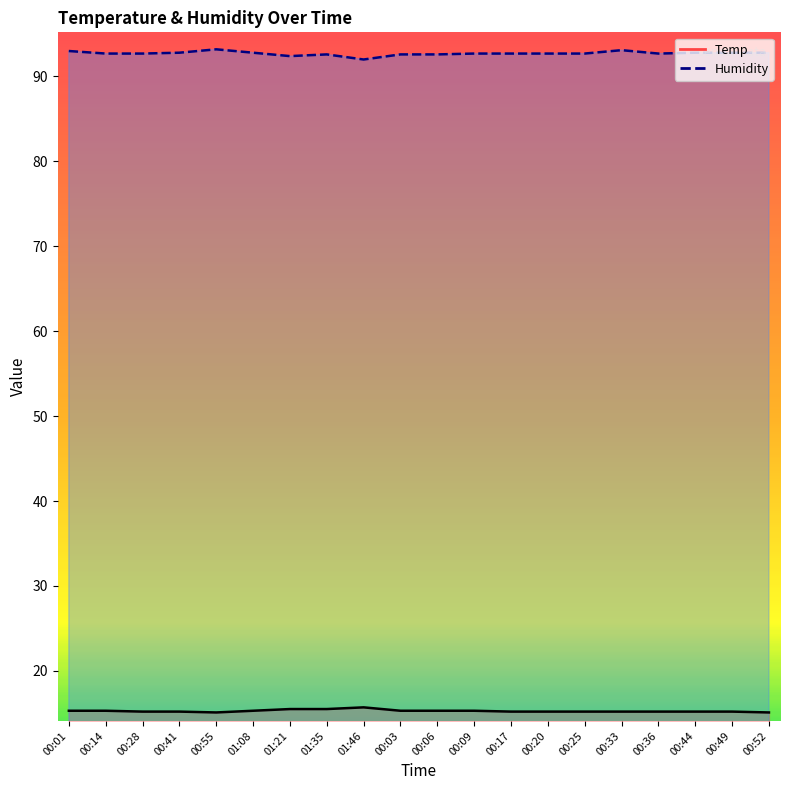

Reading left to right, extract all data points from this chart.

Temp: 15.3	15.3	15.2	15.2	15.1	15.3	15.5	15.5	15.7	15.3	15.3	15.3	15.2	15.2	15.2	15.2	15.2	15.2	15.2	15.1
Humidity: 93.0	92.7	92.7	92.8	93.2	92.8	92.4	92.6	92.0	92.6	92.6	92.7	92.7	92.7	92.7	93.1	92.7	92.8	92.8	92.8